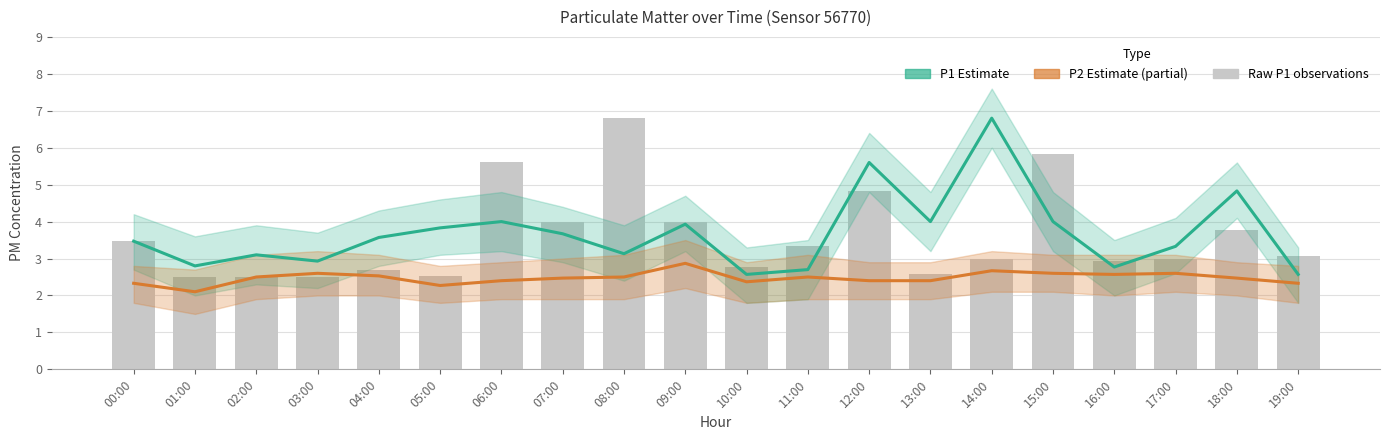

What is the difference between the maximum and second lowest values in the P2 Estimate (partial) series?

0.6